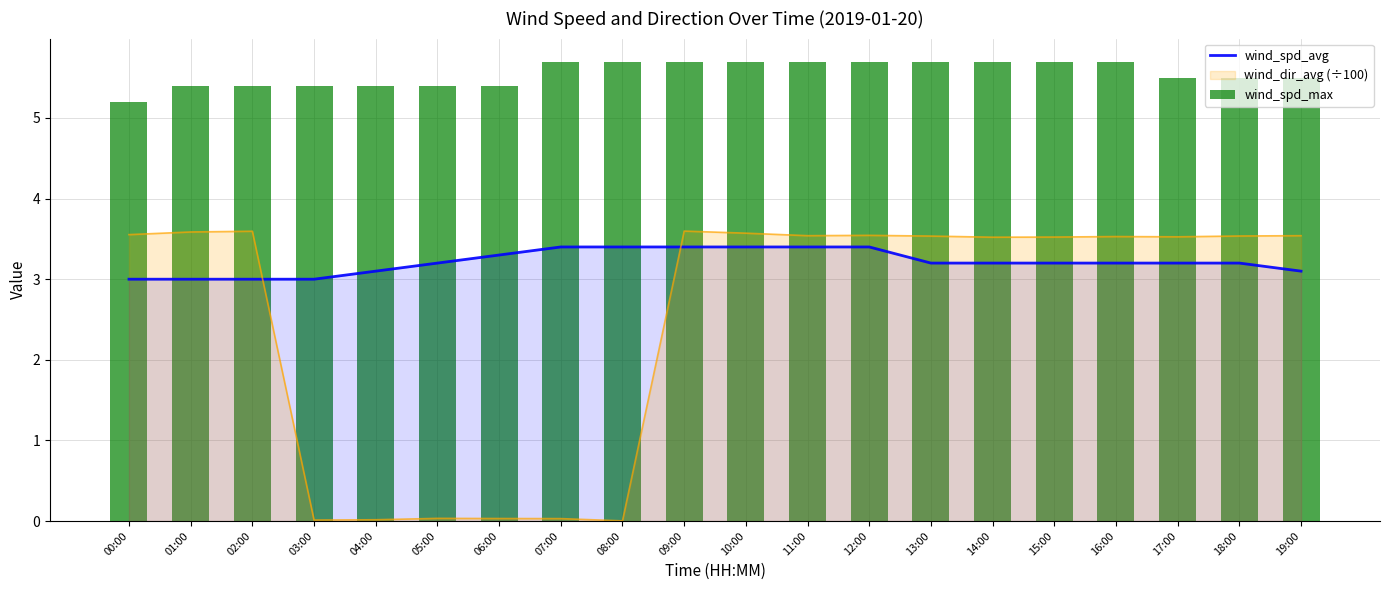

How many intersections are there between wind_dir_avg (÷100) and wind_spd_avg?

2